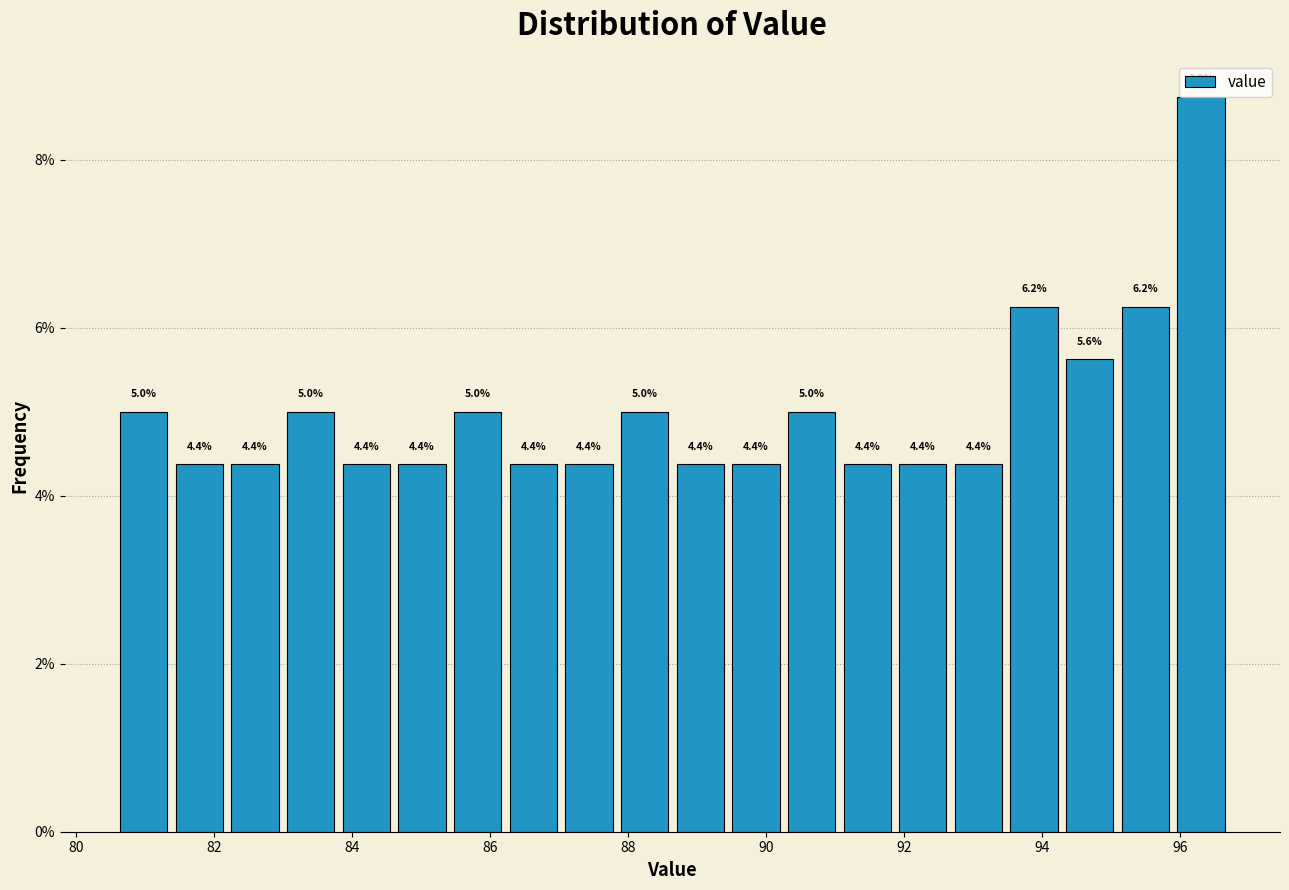

Over which range of the x-axis is the bar tallest?

96.0 to 96.8